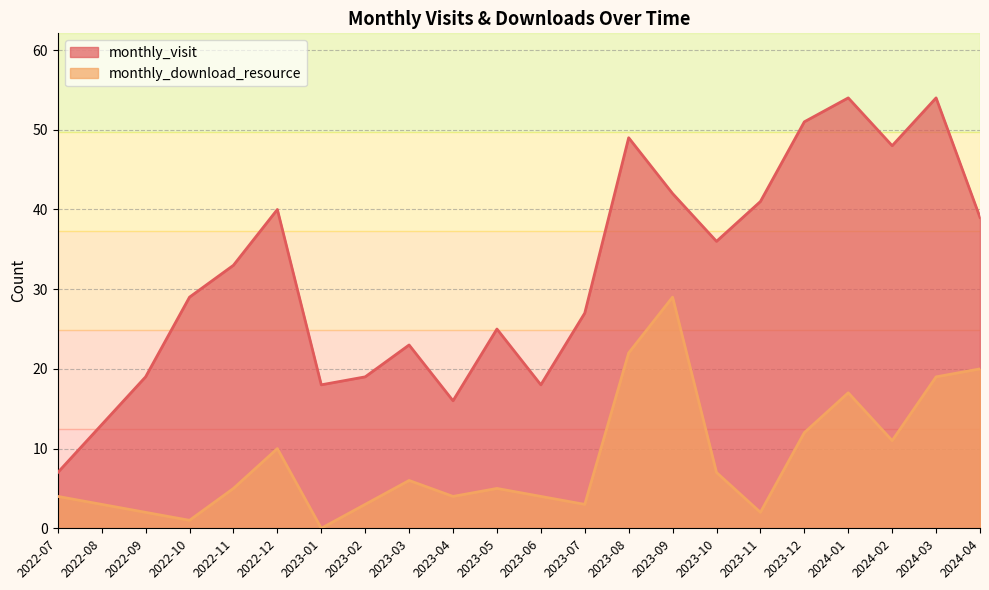

True or false: monthly_download_resource and monthly_visit intersect in this chart.

False